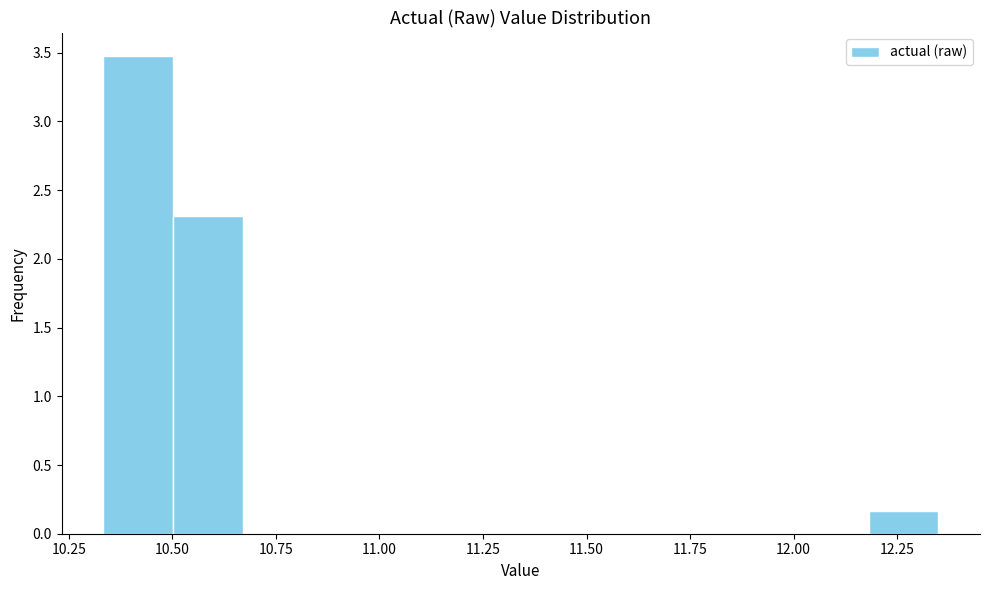

Read against the x-axis, roughly where is the centre of the tallest bar?

10.40